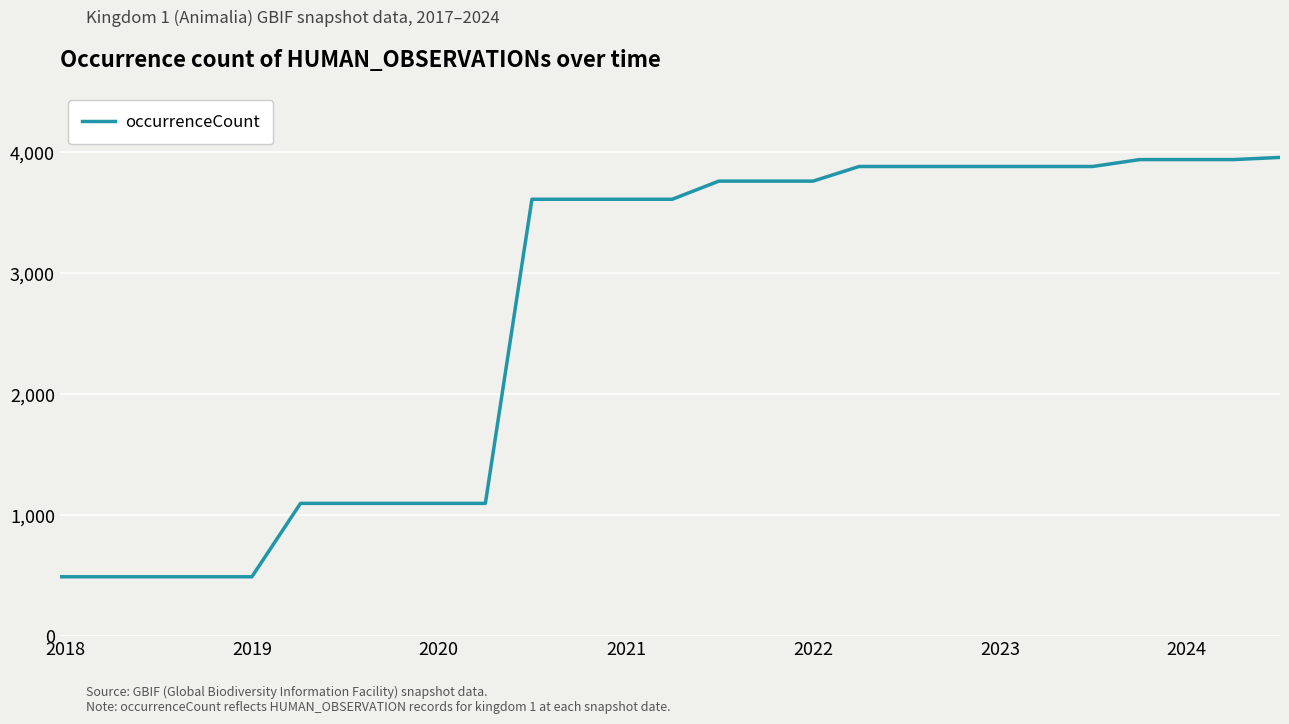

What is the minimum value shown in the chart?

491